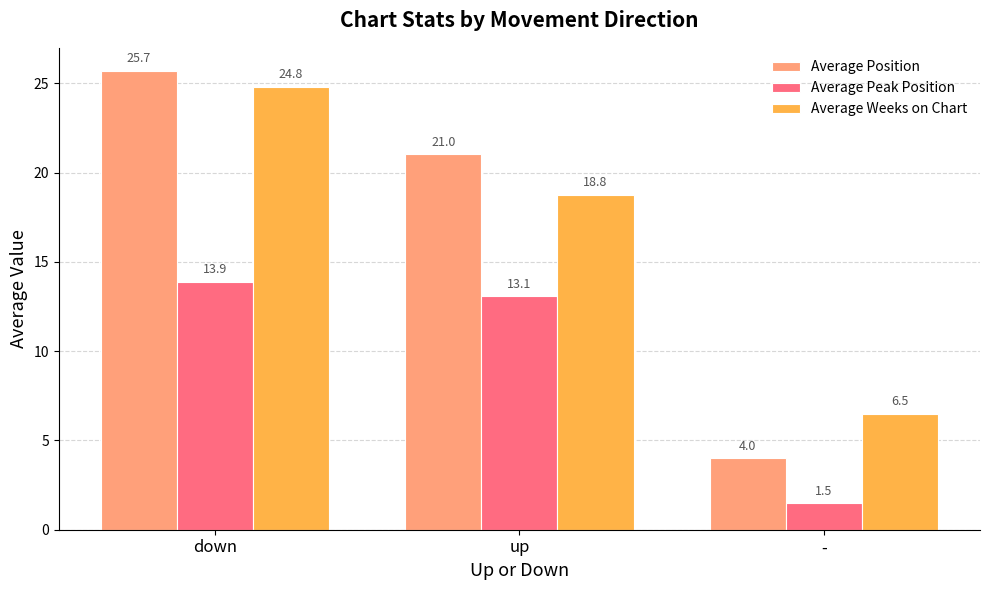

What are all the series names shown in the legend?

Average Position, Average Peak Position, Average Weeks on Chart